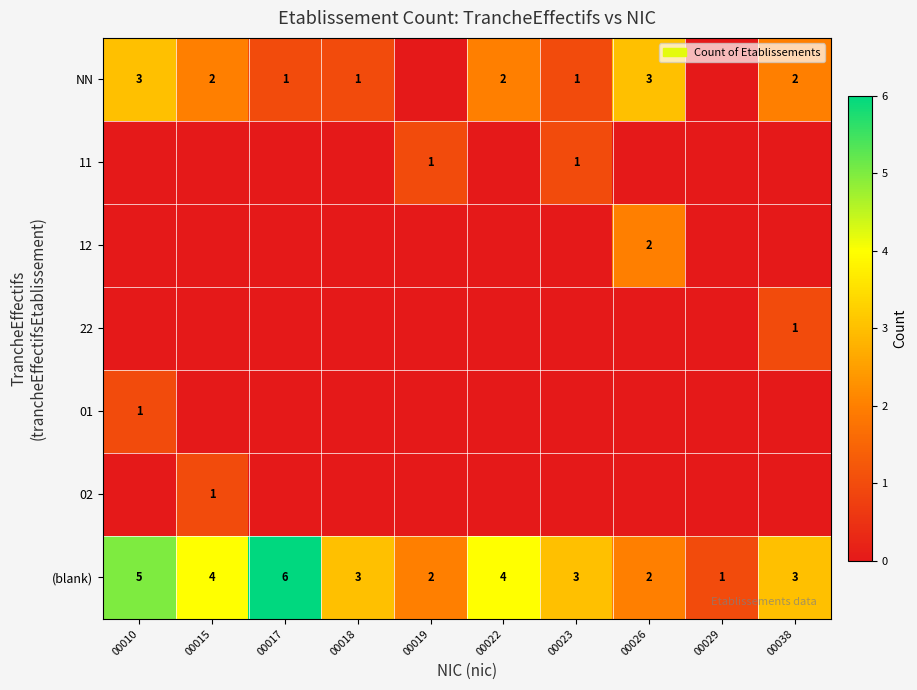

True or false: NN has a value of 1 at 00017.

True